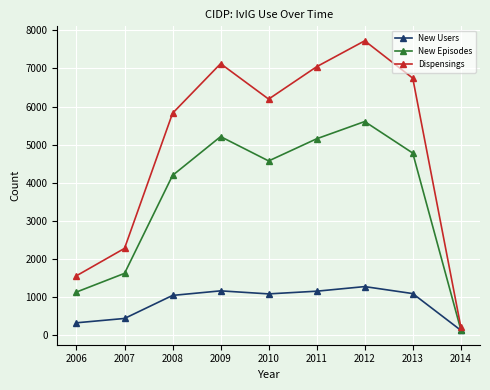

At which category does New Episodes reach its first local peak?

2009